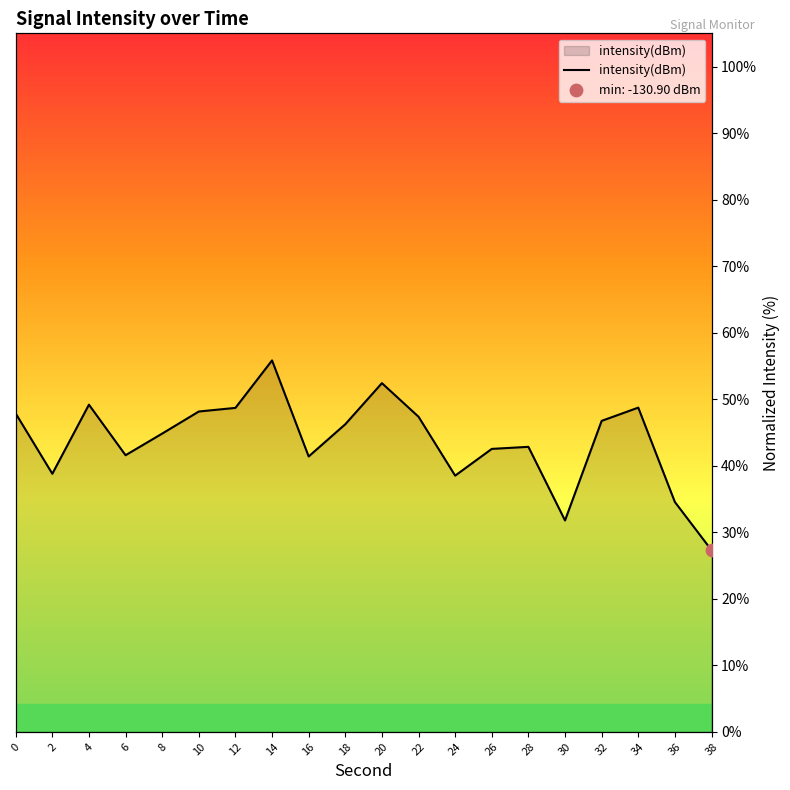

Which has a higher value, 22 or 30?

22